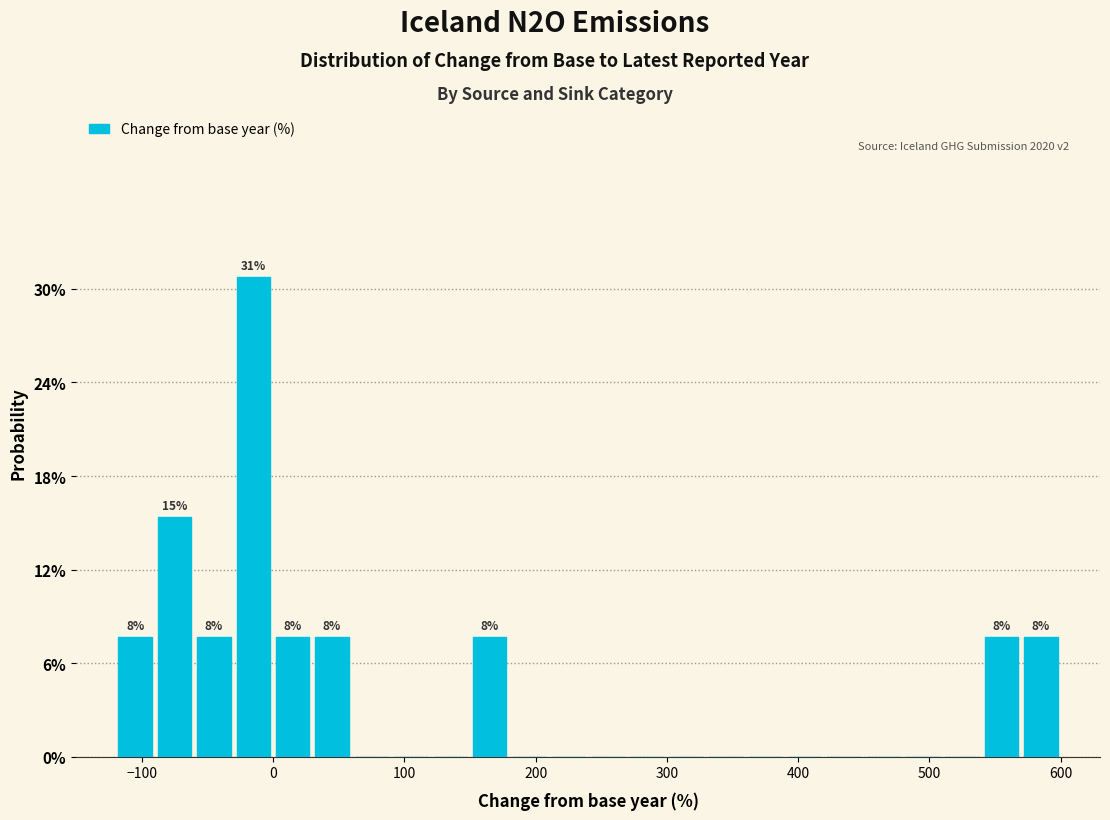

Around what value on the x-axis is the tallest bar? Give the approximate position of its centre, as read against the axis.

-10